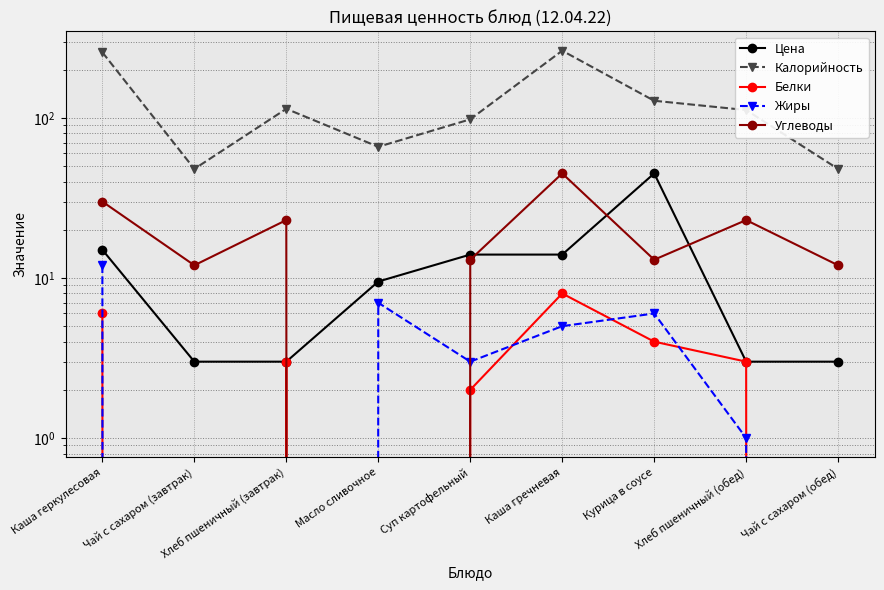

Is it true that Углеводы equals 19.3 at Курица в соусе?

False